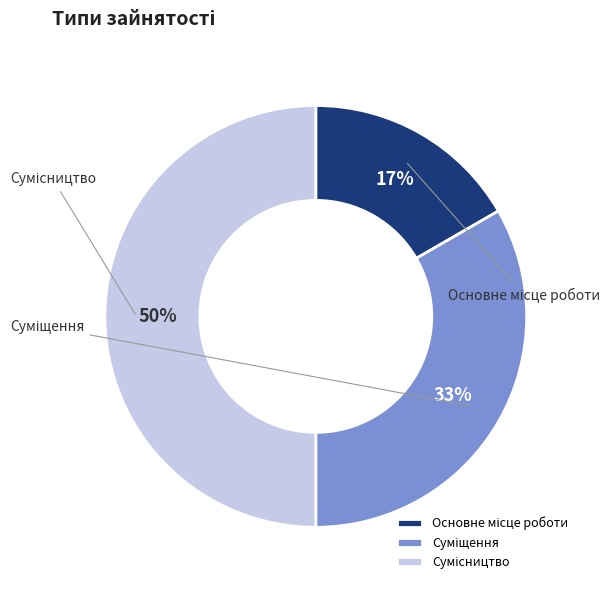

To the nearest percent, what is the combined percentage of Суміщення and Сумісництво?

83%